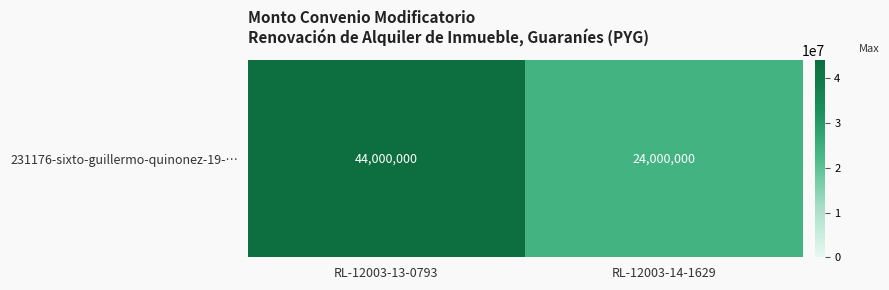

Reading left to right, what are all the values shown in this chart?

RL-12003-13-0793=44000000	RL-12003-14-1629=24000000